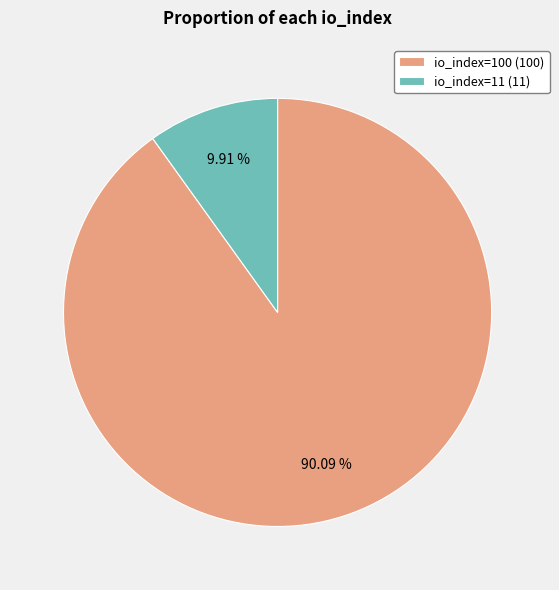

To the nearest percent, what percentage of the pie is io_index=100?

90%